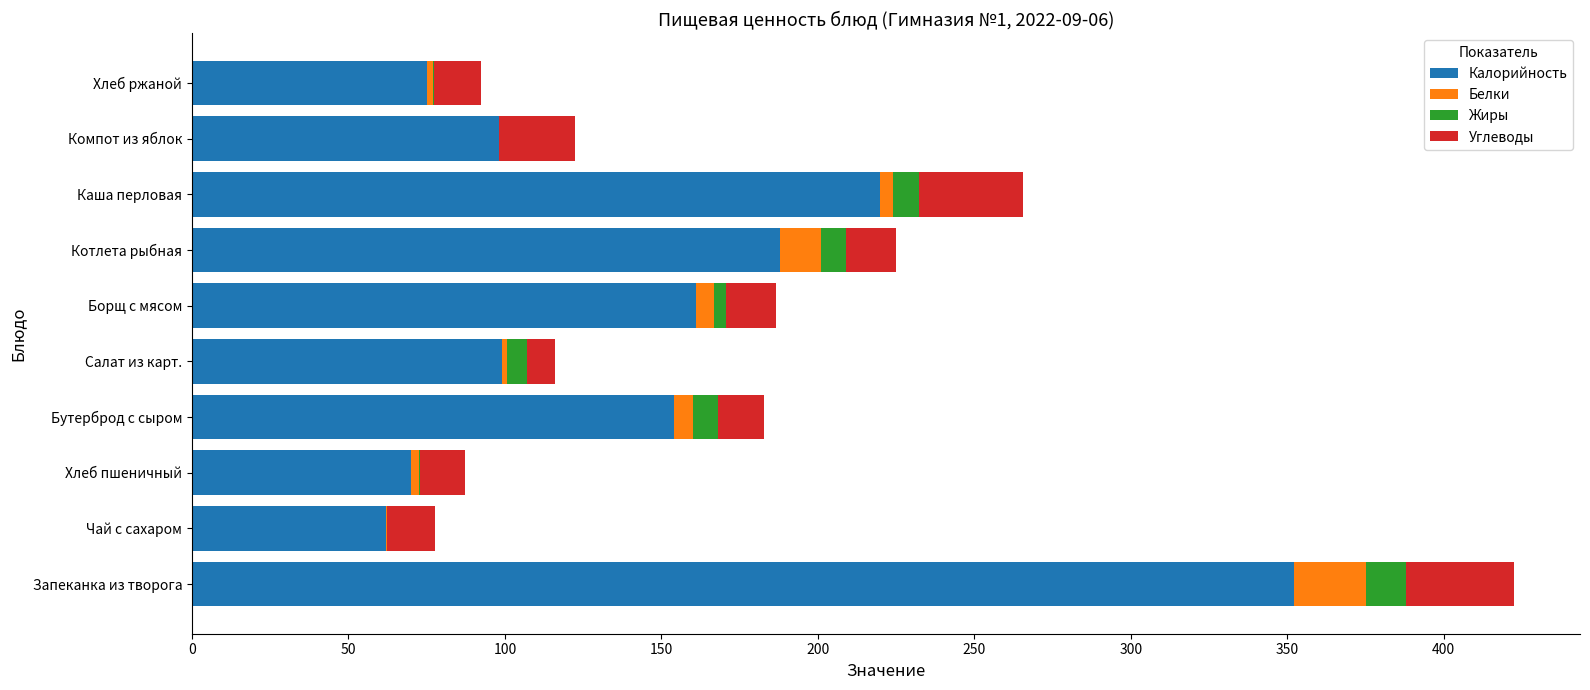

At which category is the sum across all series the highest?

Запеканка из творога